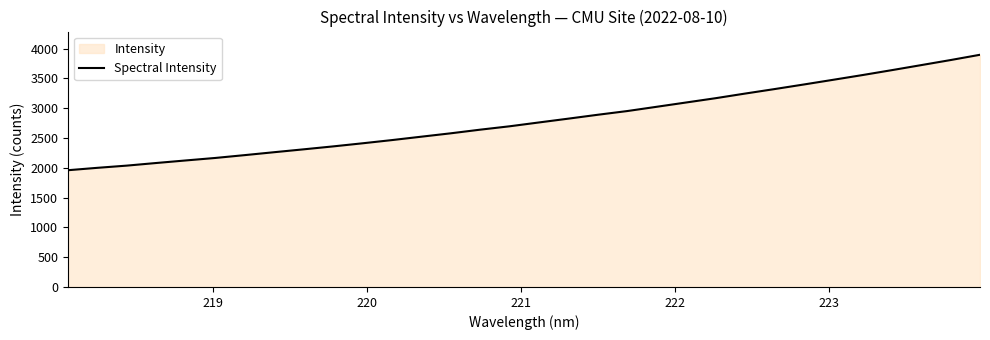

How many lines are shown in the chart?

1